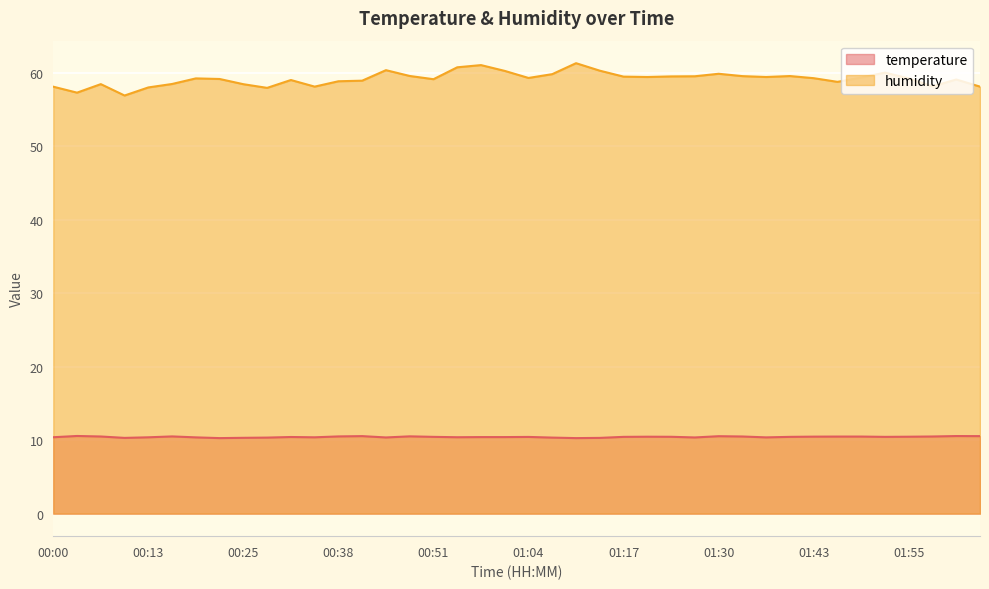

At how many categories does at least one series exceed 22?

40